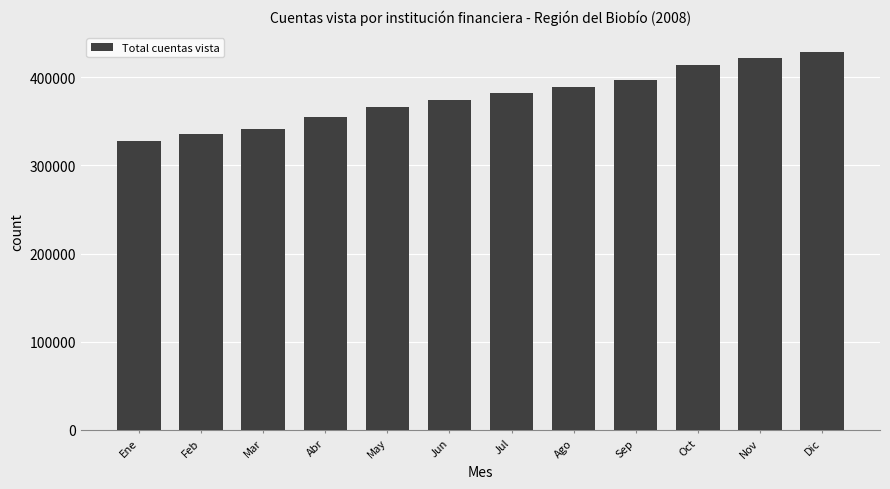

Between Sep and May, which is larger?

Sep